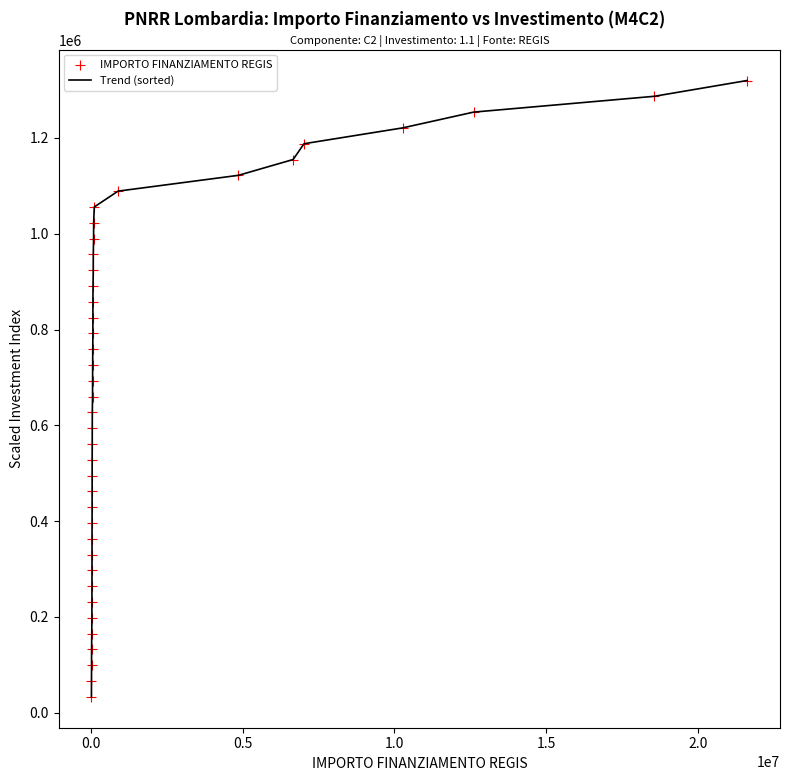

What is the difference between the maximum and minimum values?

1287000.0